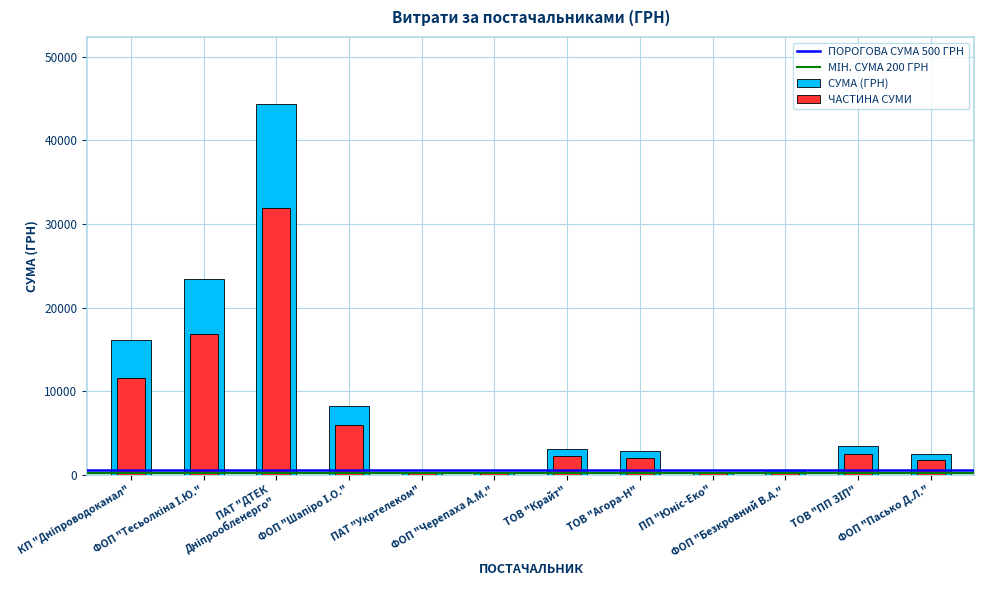

What is the approximate value at ТОВ "Крайт"?

3069.0